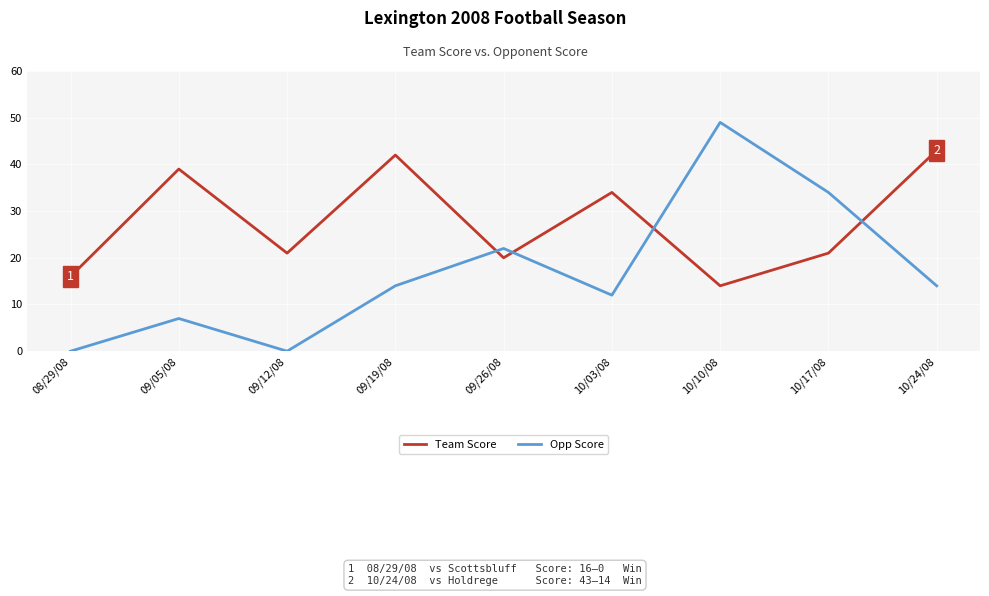

How many values in the Opp Score series are below 14?

4